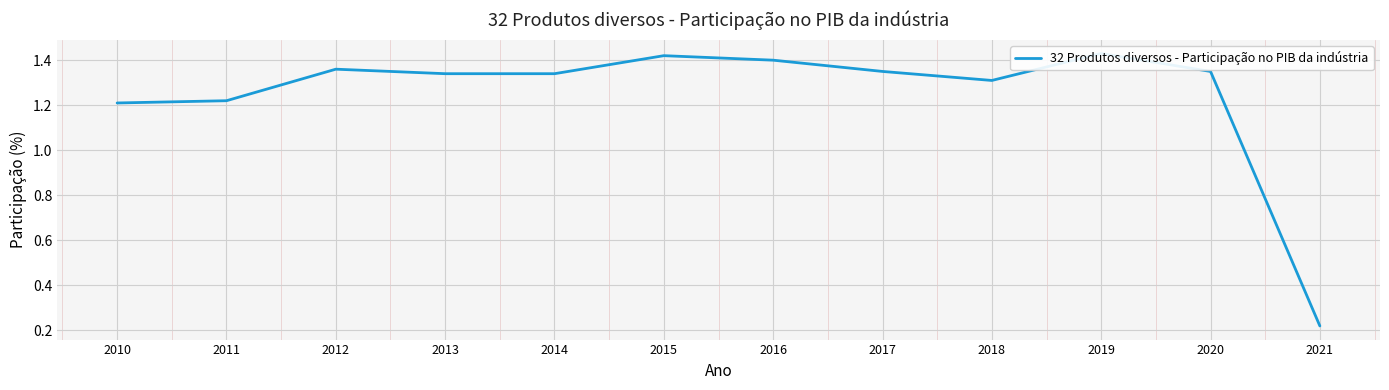

Count the values in the range 1 to 2.

11